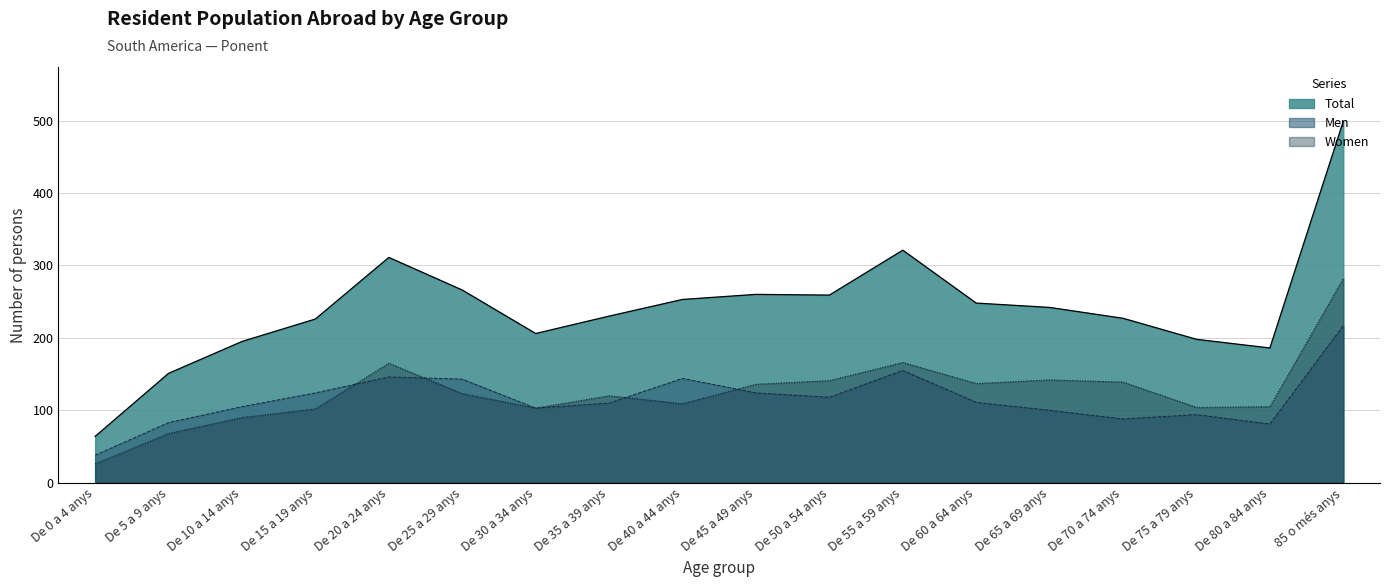

Reading right to left, list all the values displayed in this chart.

Men: 85 o més anys=217	De 80 a 84 anys=81	De 75 a 79 anys=94	De 70 a 74 anys=88	De 65 a 69 anys=100	De 60 a 64 anys=111	De 55 a 59 anys=155	De 50 a 54 anys=118	De 45 a 49 anys=124	De 40 a 44 anys=144	De 35 a 39 anys=110	De 30 a 34 anys=103	De 25 a 29 anys=143	De 20 a 24 anys=146	De 15 a 19 anys=124	De 10 a 14 anys=105	De 5 a 9 anys=83	De 0 a 4 anys=38
Women: 85 o més anys=282	De 80 a 84 anys=105	De 75 a 79 anys=104	De 70 a 74 anys=139	De 65 a 69 anys=142	De 60 a 64 anys=137	De 55 a 59 anys=166	De 50 a 54 anys=141	De 45 a 49 anys=136	De 40 a 44 anys=109	De 35 a 39 anys=120	De 30 a 34 anys=103	De 25 a 29 anys=123	De 20 a 24 anys=165	De 15 a 19 anys=102	De 10 a 14 anys=90	De 5 a 9 anys=68	De 0 a 4 anys=26
Total: 85 o més anys=499	De 80 a 84 anys=186	De 75 a 79 anys=198	De 70 a 74 anys=227	De 65 a 69 anys=242	De 60 a 64 anys=248	De 55 a 59 anys=321	De 50 a 54 anys=259	De 45 a 49 anys=260	De 40 a 44 anys=253	De 35 a 39 anys=230	De 30 a 34 anys=206	De 25 a 29 anys=266	De 20 a 24 anys=311	De 15 a 19 anys=226	De 10 a 14 anys=195	De 5 a 9 anys=151	De 0 a 4 anys=64